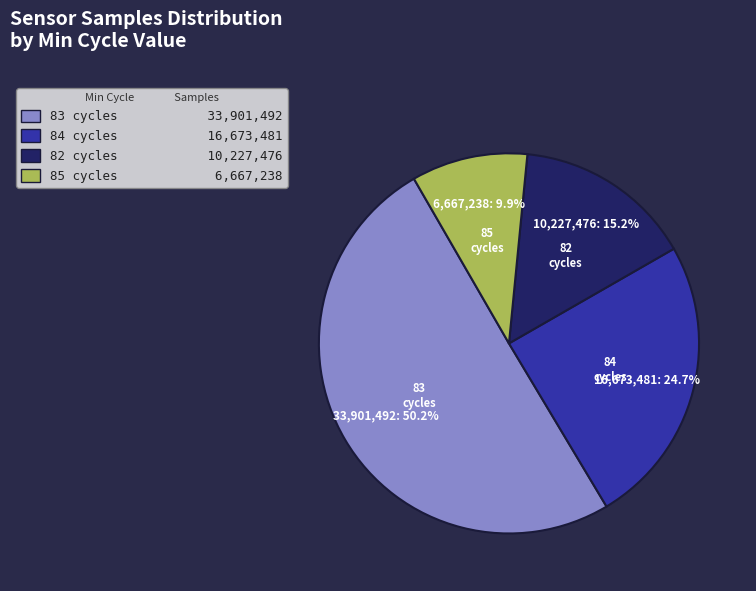

Rank the categories by value from lowest to highest.

85 cycles 6,667,238, 82 cycles 10,227,476, 84 cycles 16,673,481, 83 cycles 33,901,492